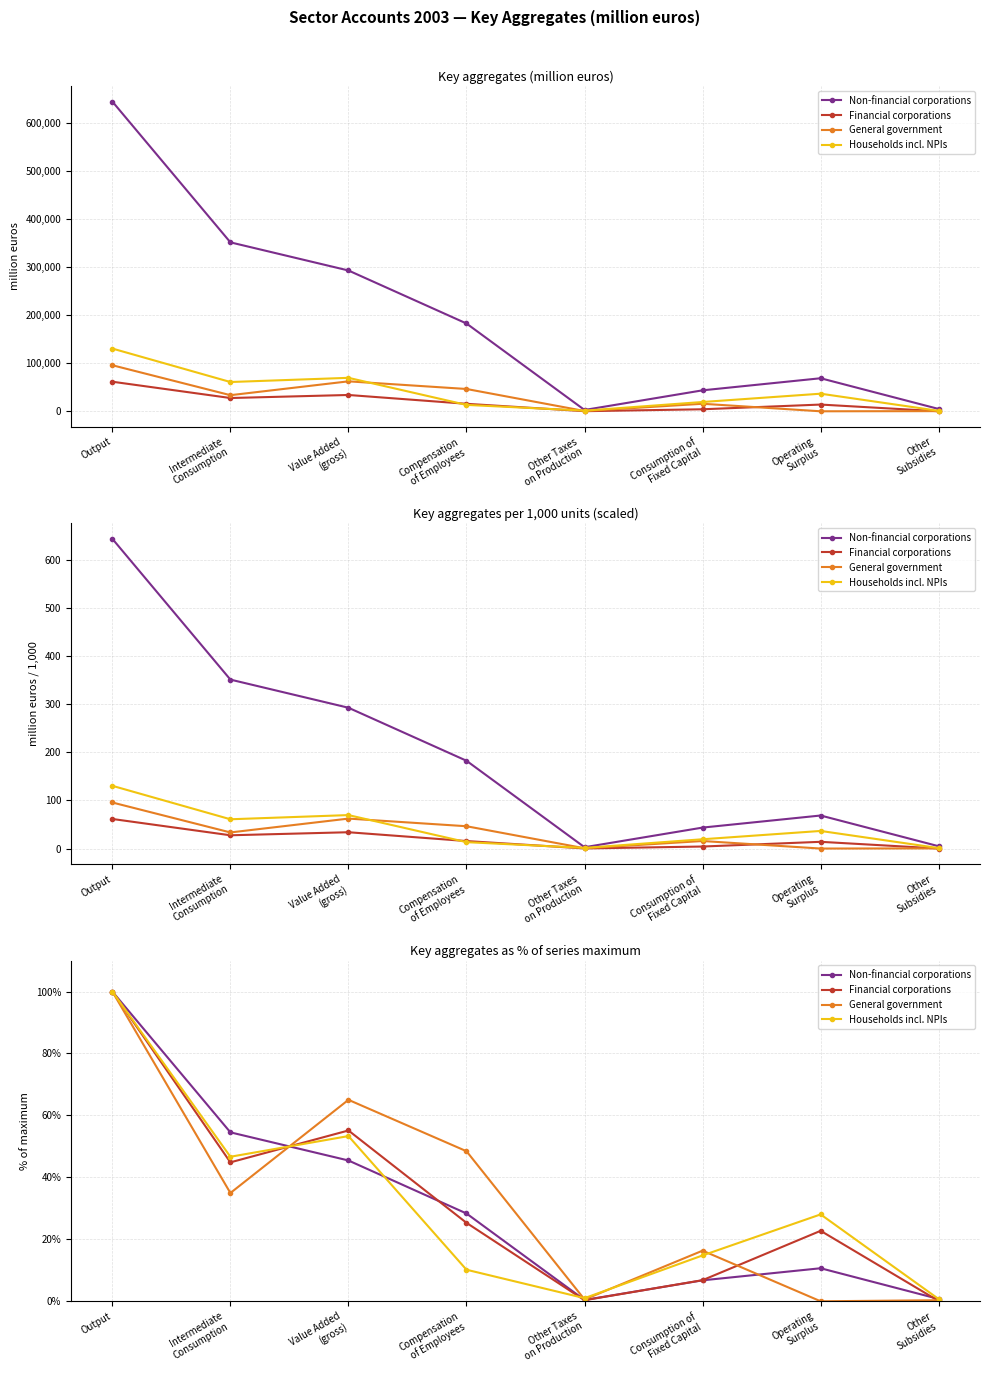

The Non-financial corporations series shows 0.5 at Other
Subsidies. True or false?

False